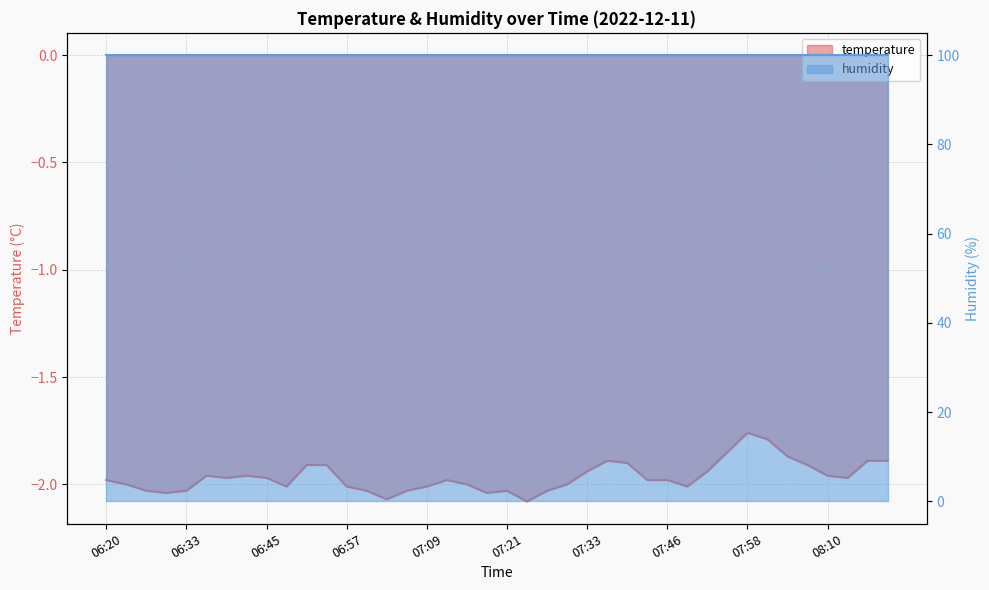

The chart shows a value of -3.4 at 06:36. True or false?

False